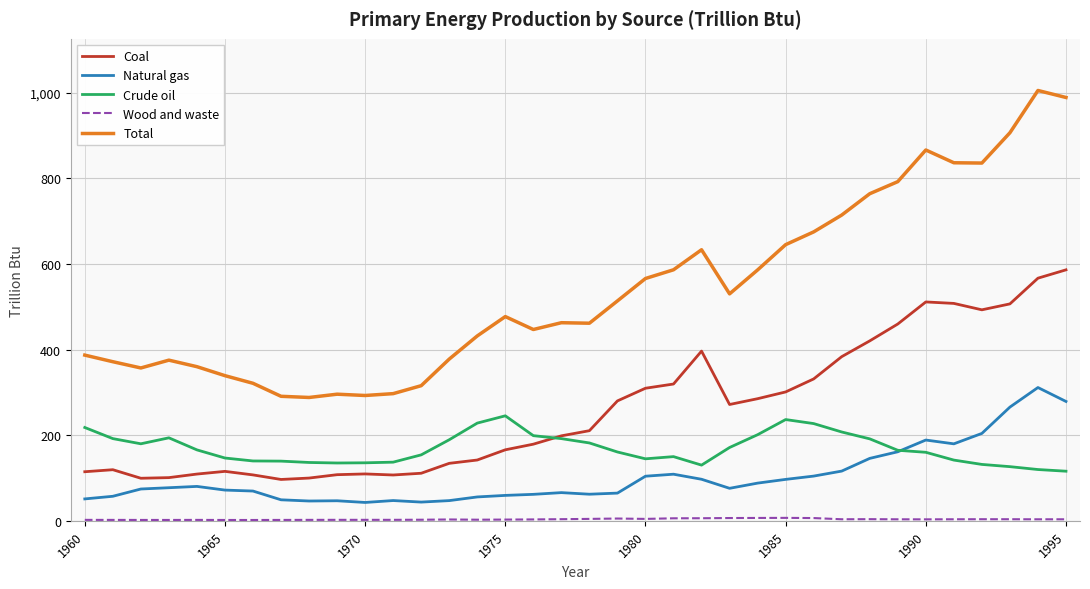

What is the maximum value shown in the chart?

1005.5